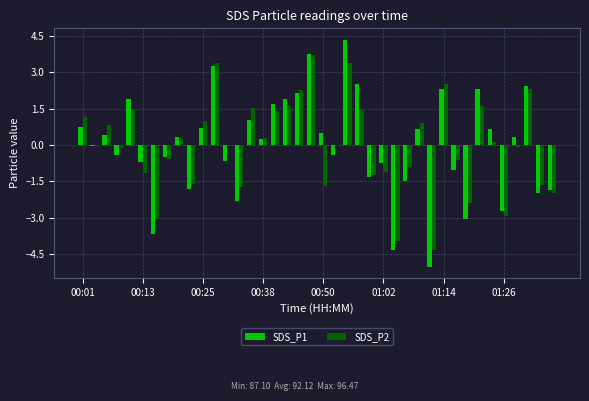

What is the greatest value displayed?

4.3